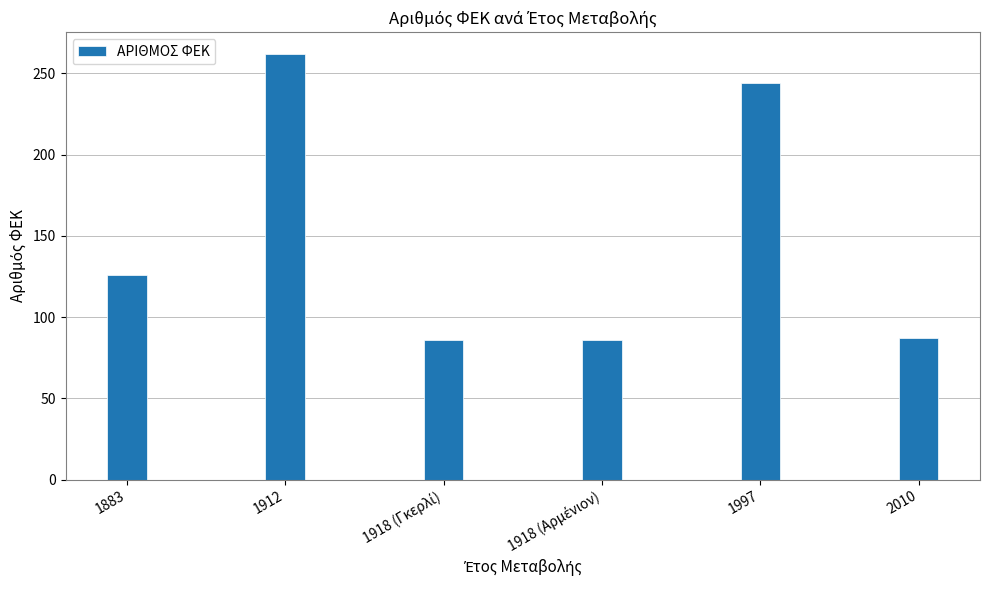

What is the value of the 4th bar from the left?

86